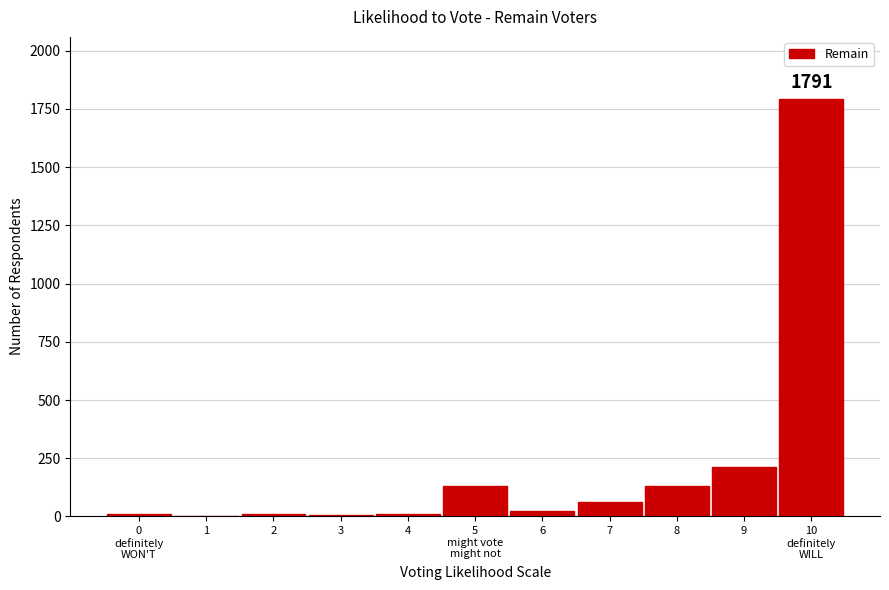

What is the maximum value shown in the chart?

1791